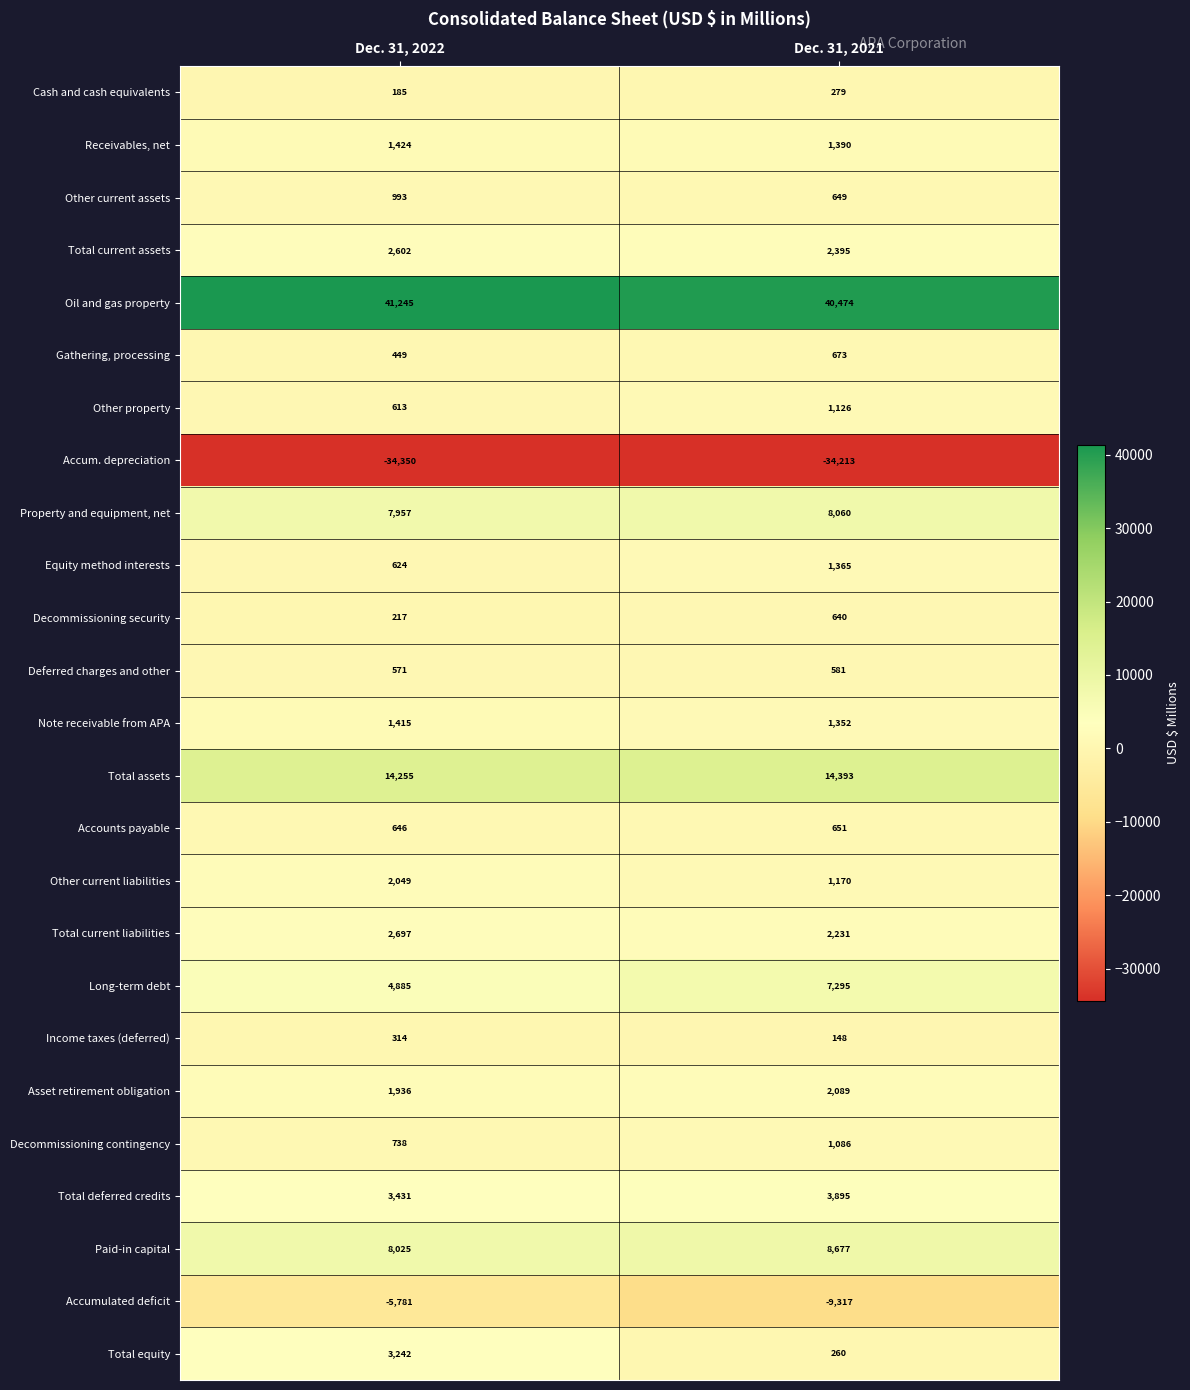

Which series has the largest total across all categories?

Oil and gas property